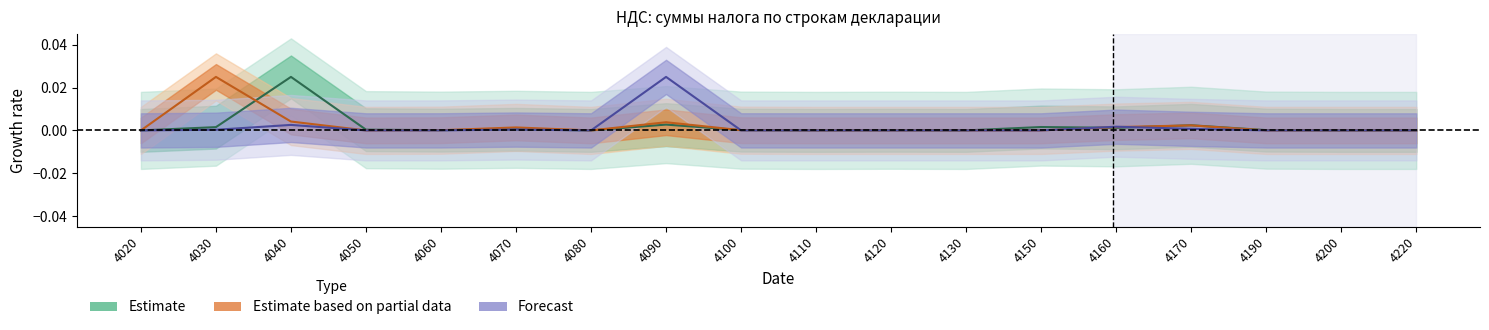

How many data points in Estimate are above 0?

14